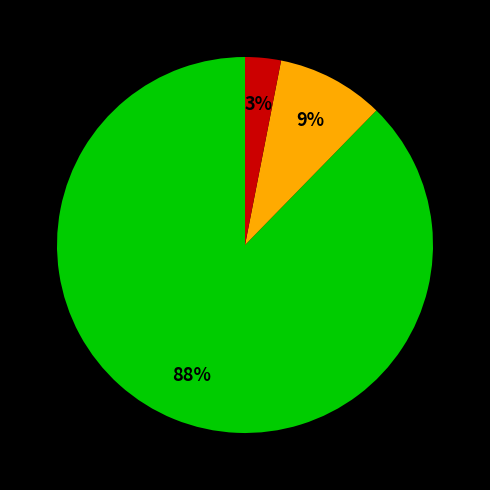

To the nearest percent, what is the average slice percentage?

33%